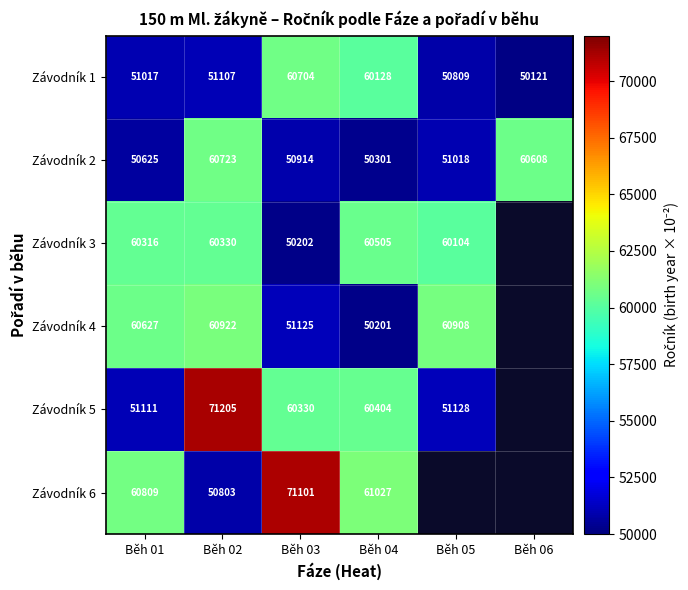

Which label corresponds to the smallest value in the chart?

Běh 06